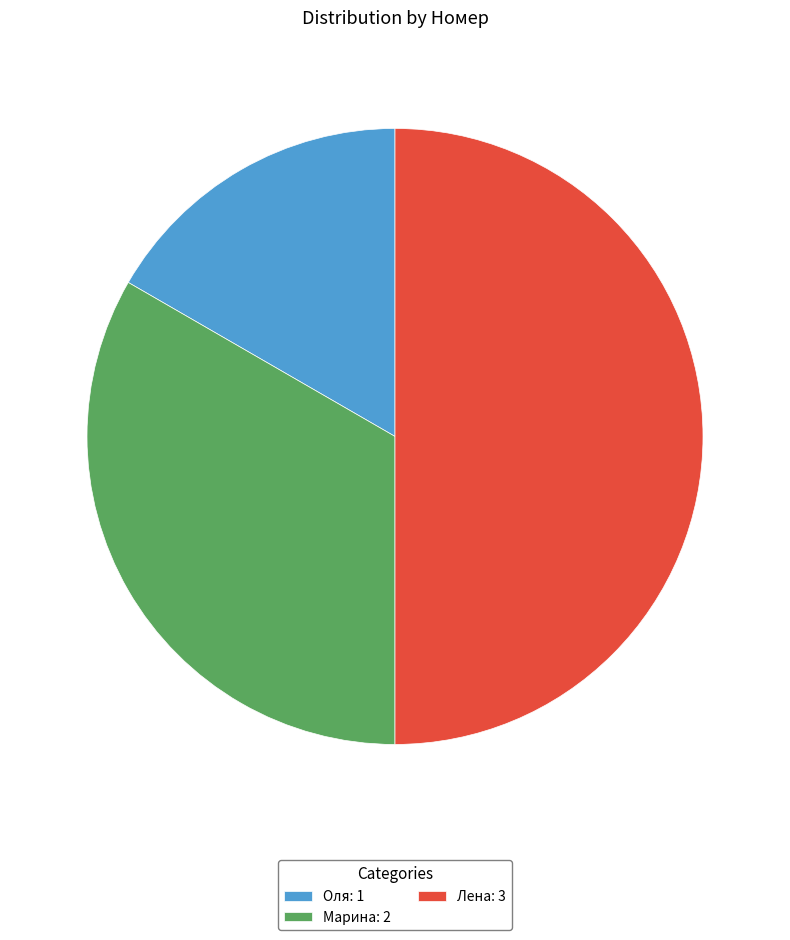

Which slice is the largest?

Лена